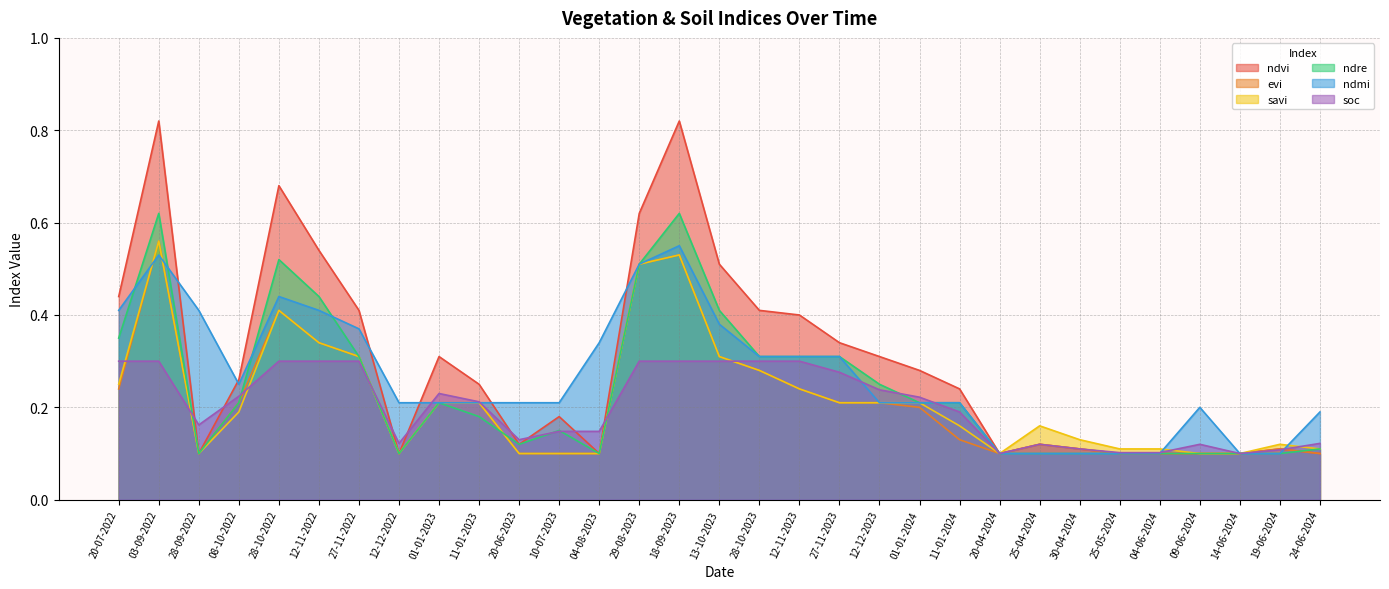

Is the value of ndvi at 27-11-2022 greater than the value of ndre at 25-05-2024?

Yes